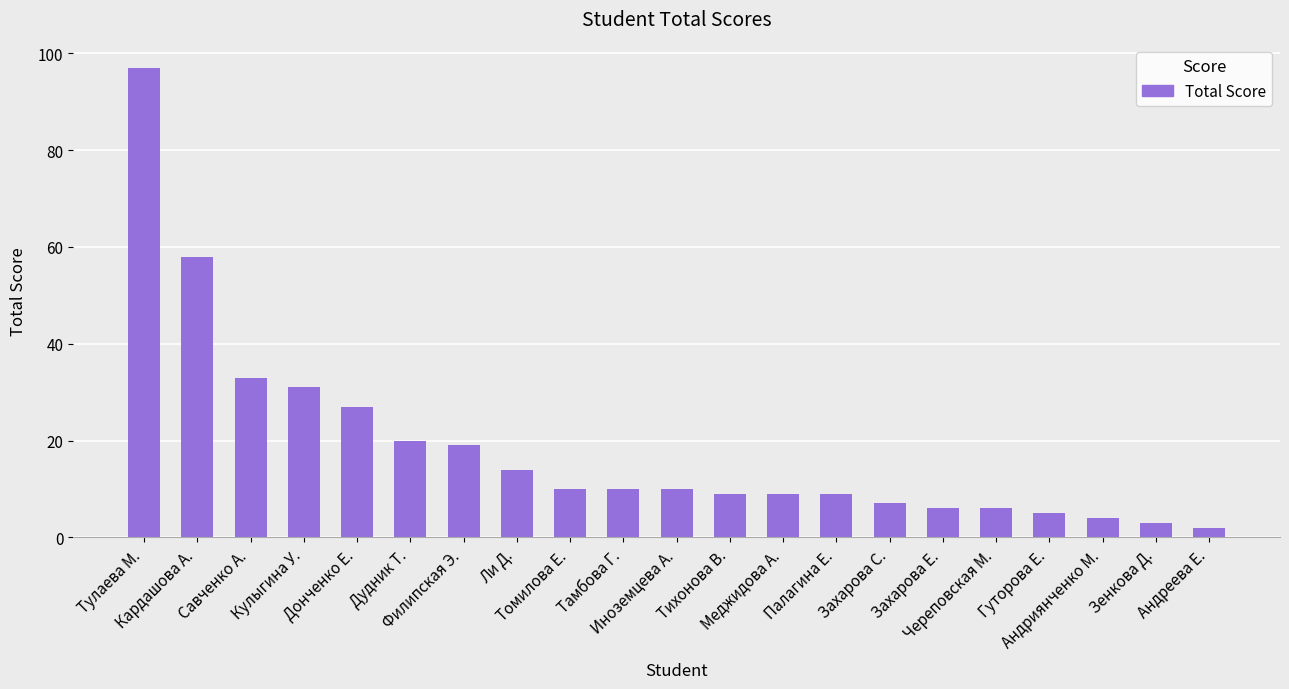

What is the change in value from Меджидова А. to Захарова С.?

-2